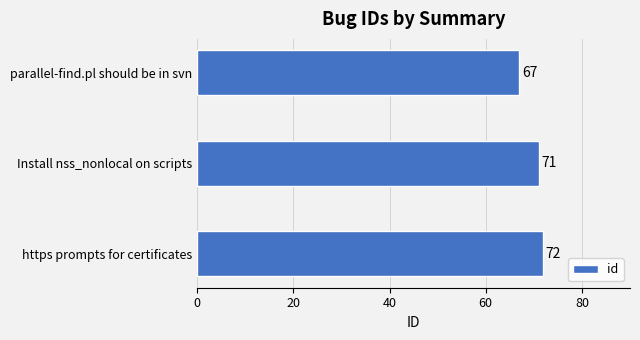

Which label corresponds to the largest value in the chart?

https prompts for certificates